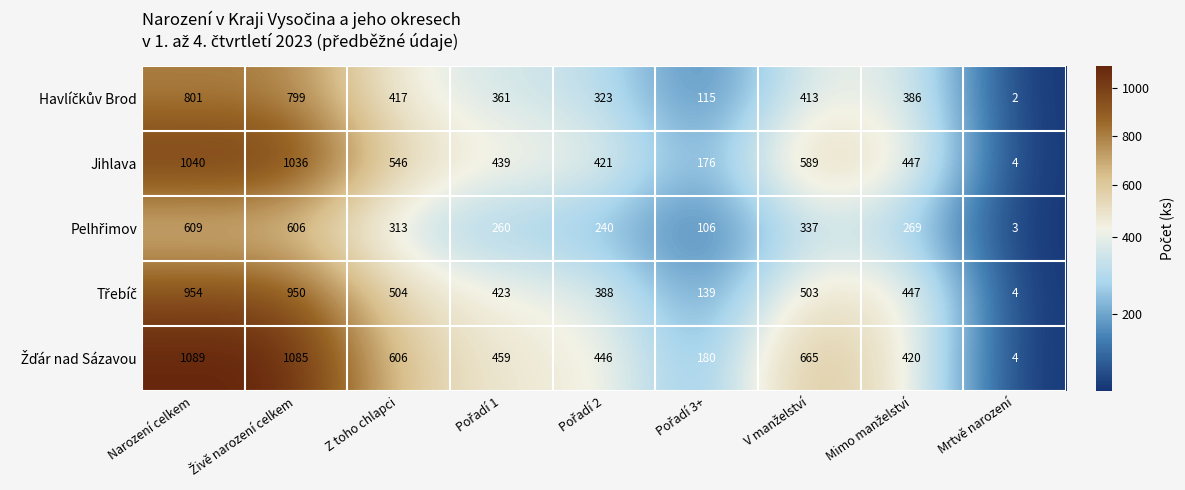

How many series are shown in this chart?

5